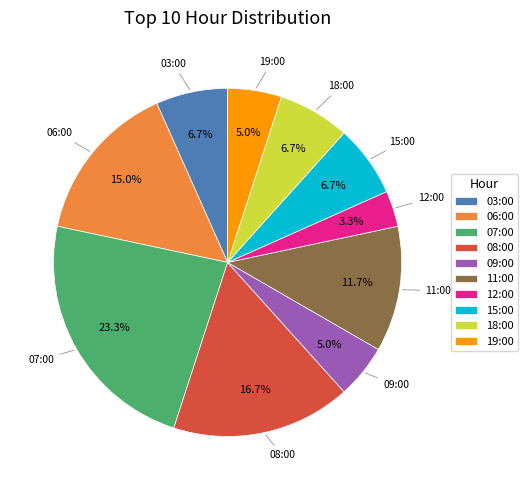

Is it true that 18:00 is 1% of the pie?

False